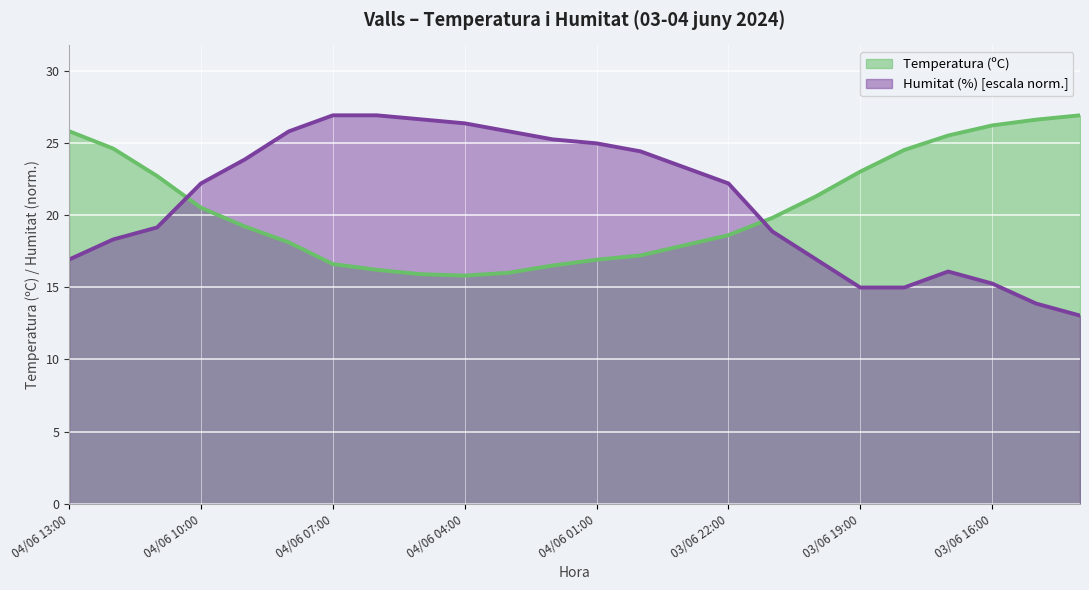

Which series has the largest range (max minus min)?

Humitat (%) [escala norm.]